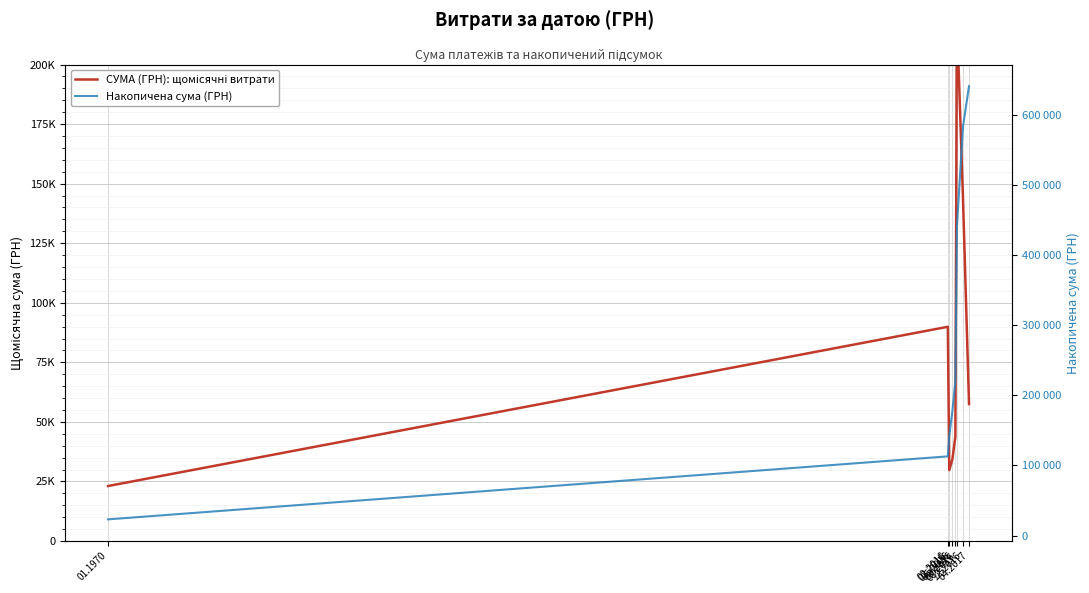

How many series are shown in this chart?

2